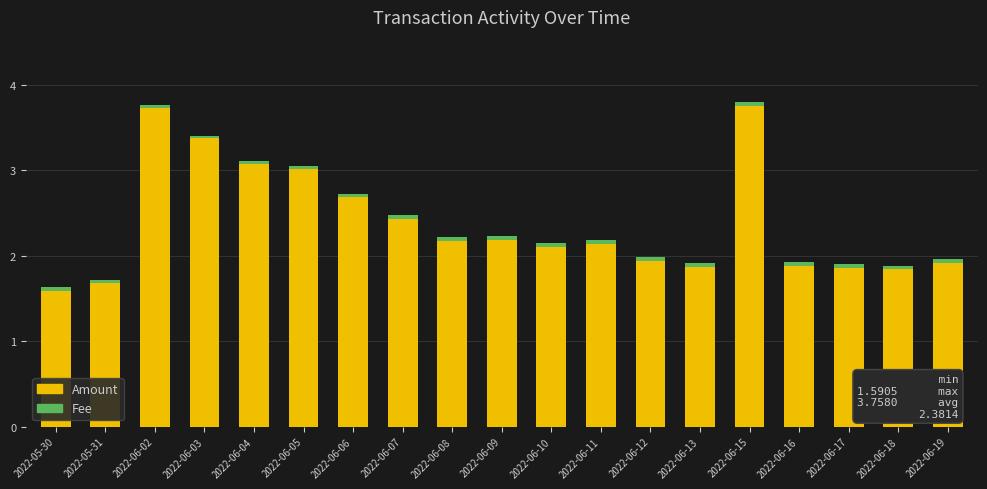

At which label does Amount first exceed 2?

2022-06-02